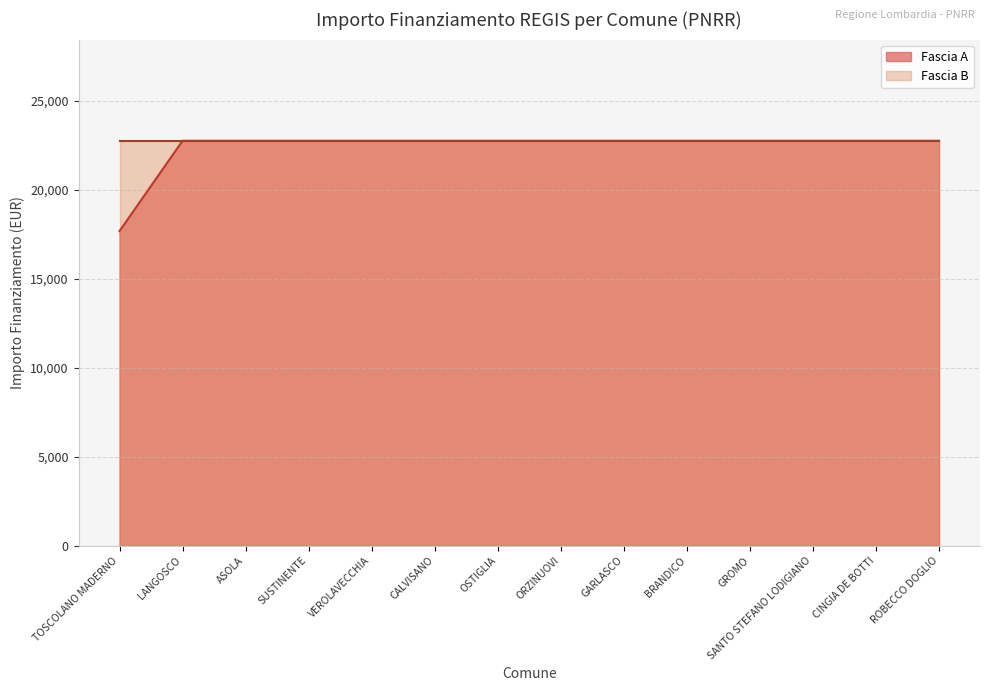

Which label corresponds to the largest value in the chart?

LANGOSCO